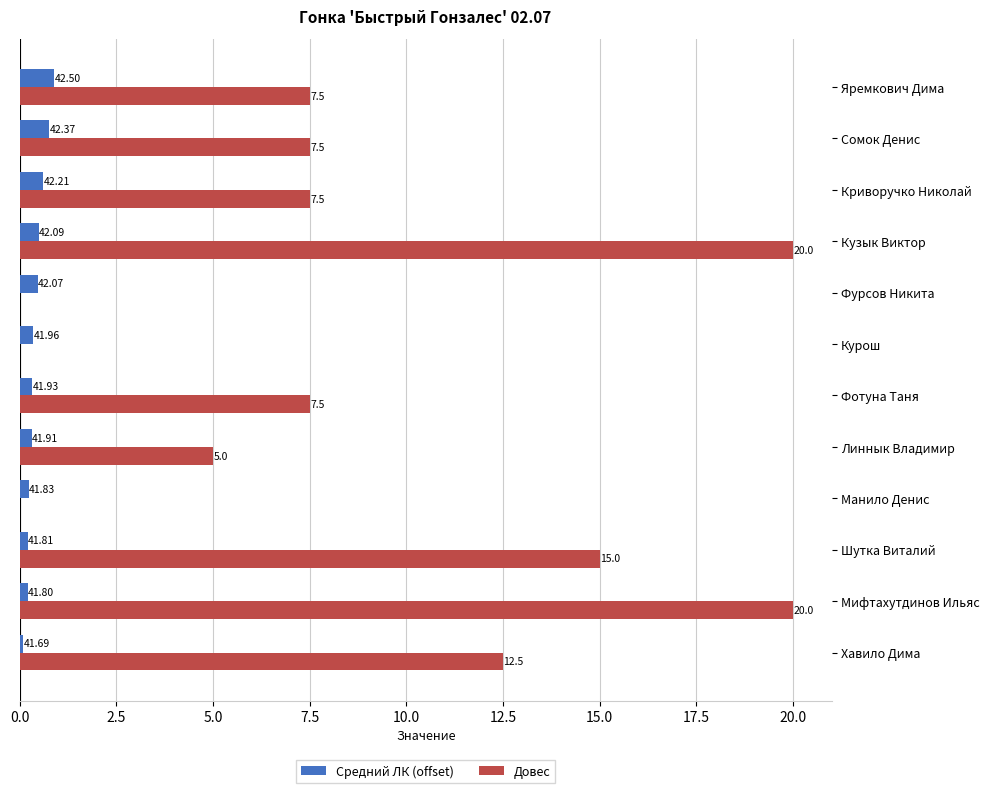

What are all the series names shown in the legend?

Средний ЛК (offset), Довес